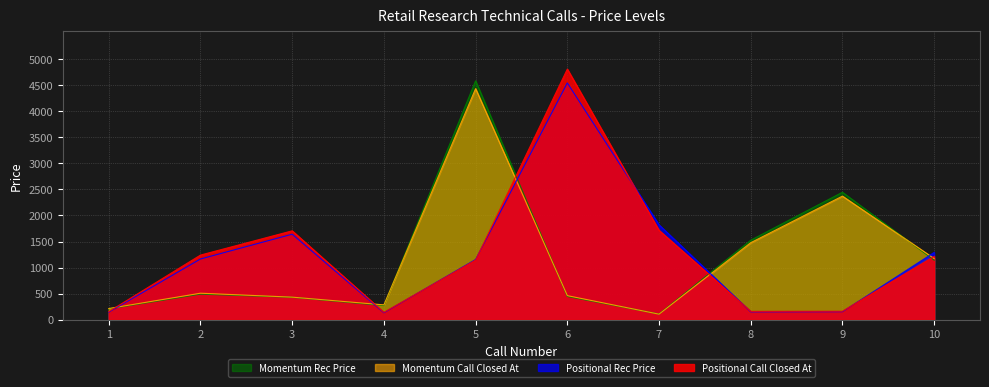

Does the chart have visible grid lines?

Yes